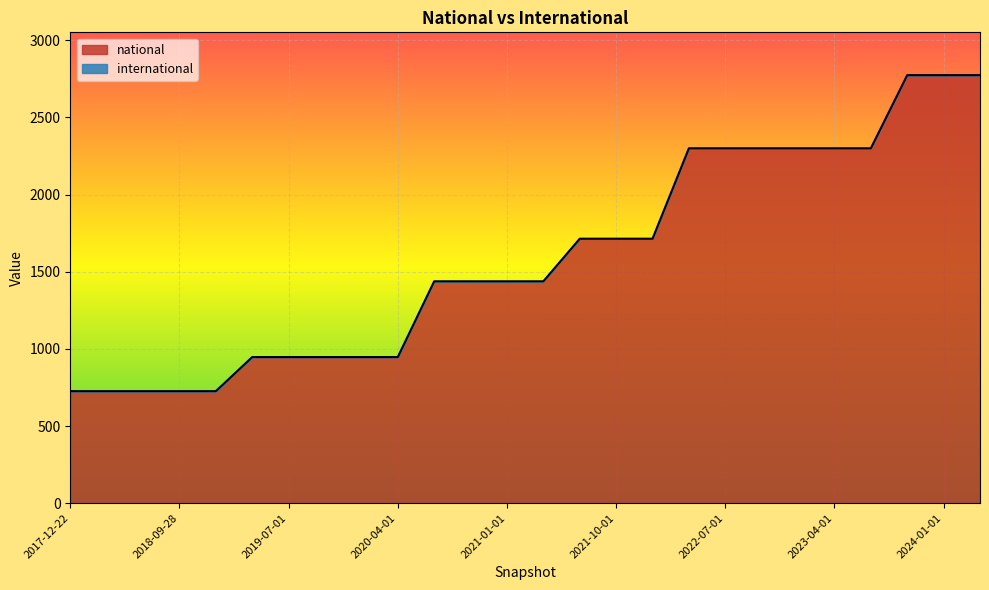

What position from the left is 2022-04-01?

18